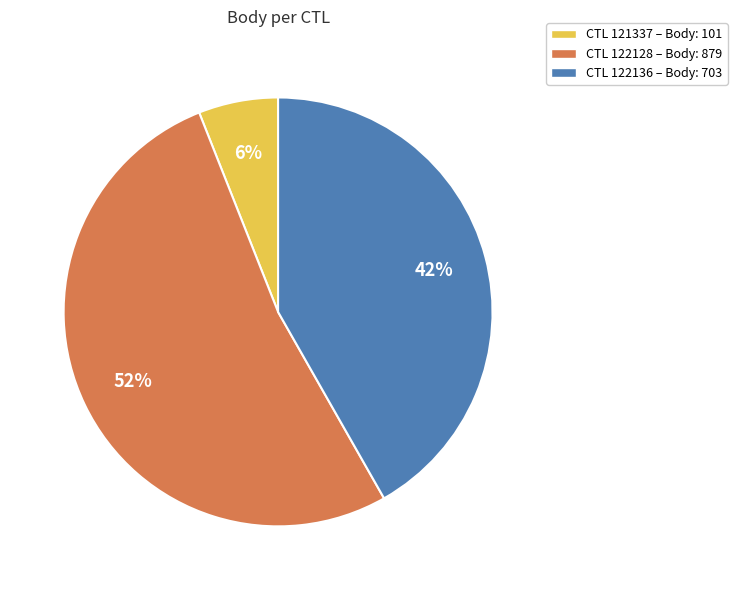

Is there a majority slice in this chart?

Yes